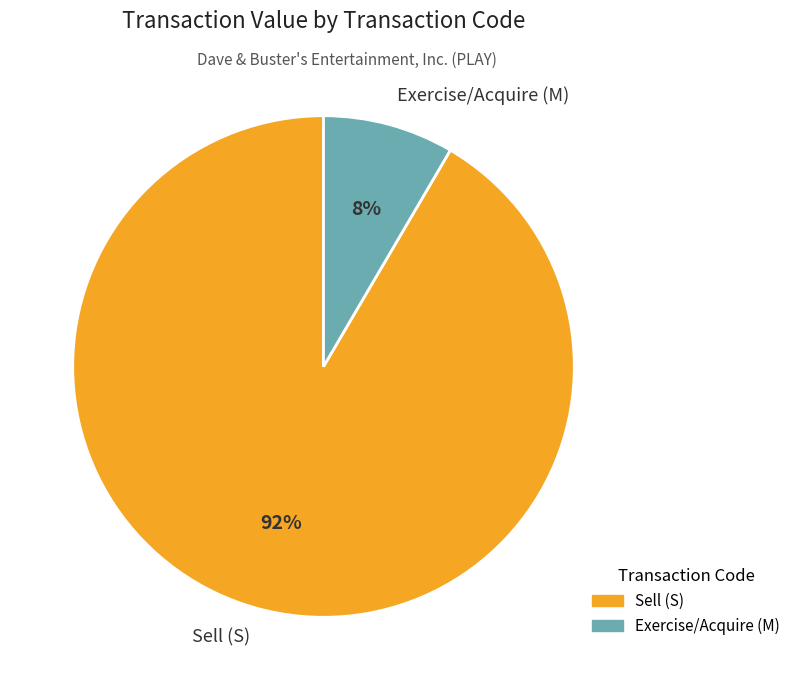

Rank the categories by value from highest to lowest.

Sell (S), Exercise/Acquire (M)